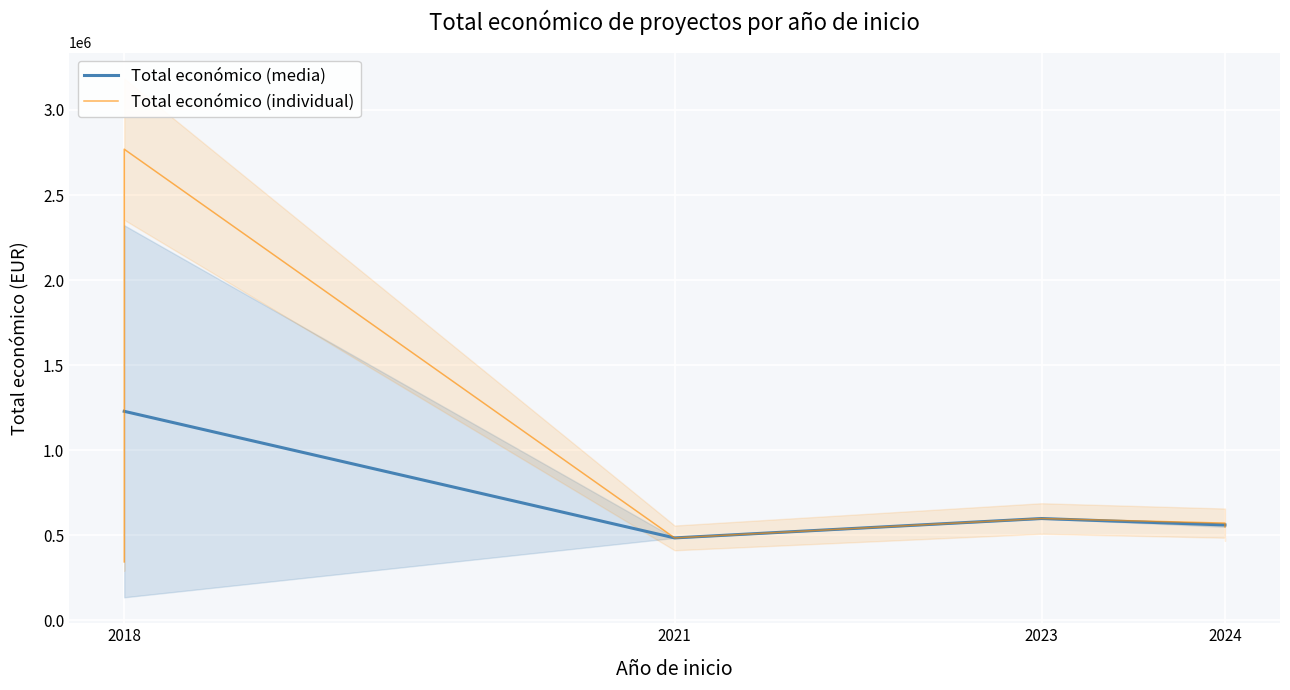

True or false: the data shows 550111 at 2024.

True